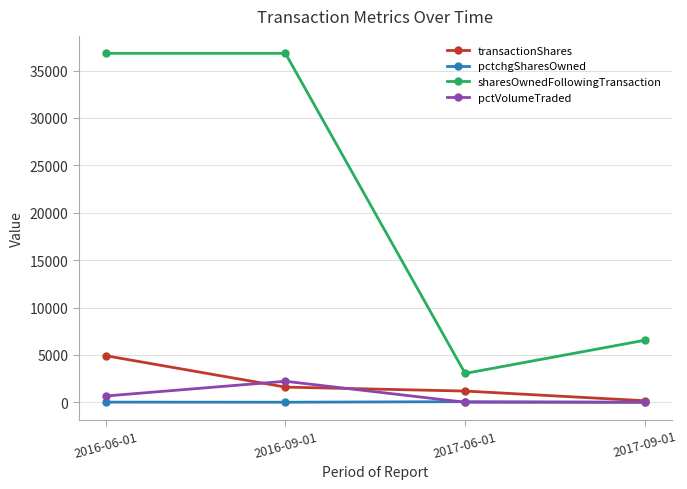

What is the label of the 3rd point from the right?

2016-09-01